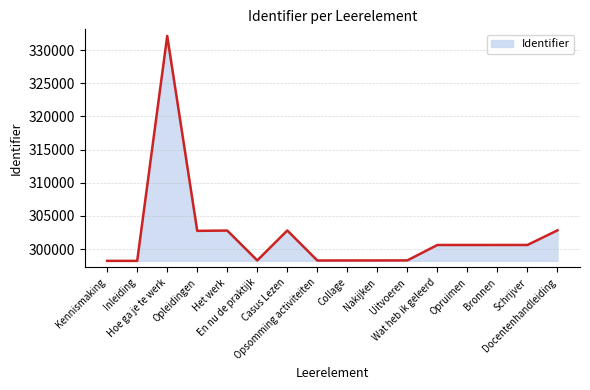

The value at Casus Lezen is 302803. True or false?

True